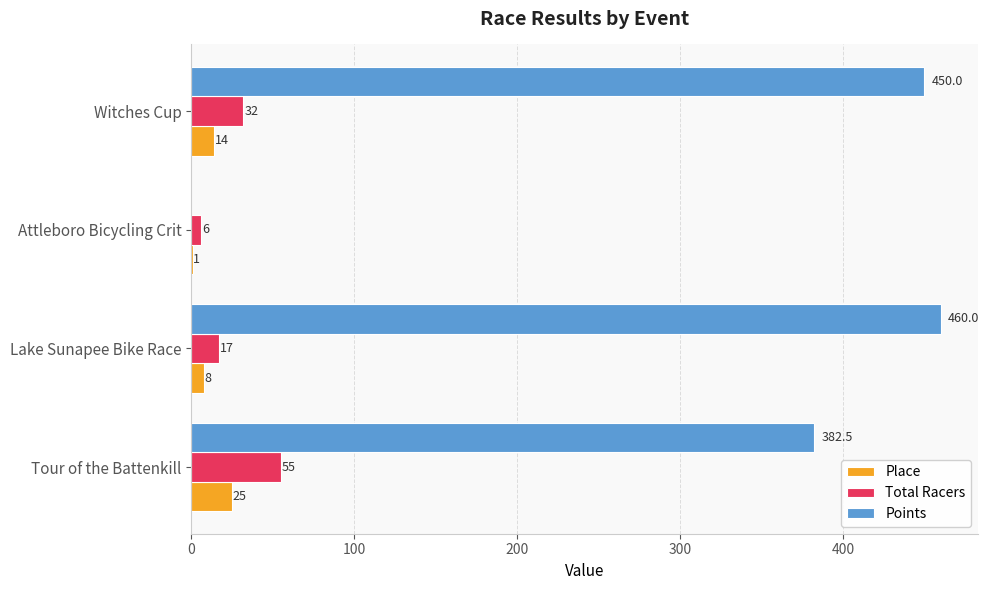

What is the approximate value of Total Racers at Tour of the Battenkill?

55.0